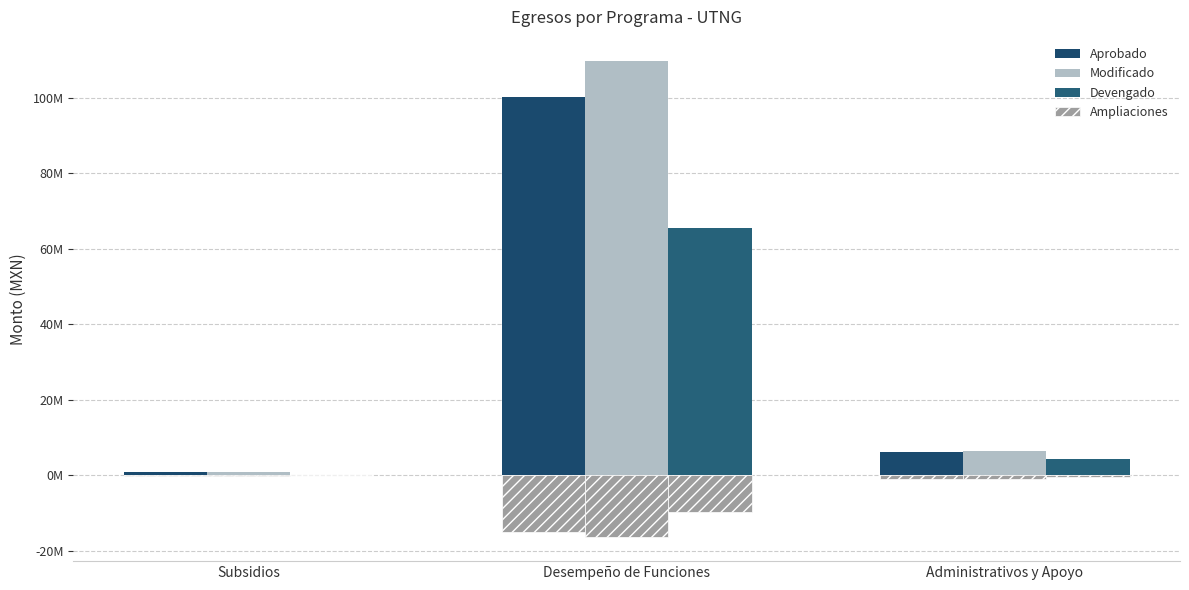

What is the total value across all series at Subsidios?

1656503.1